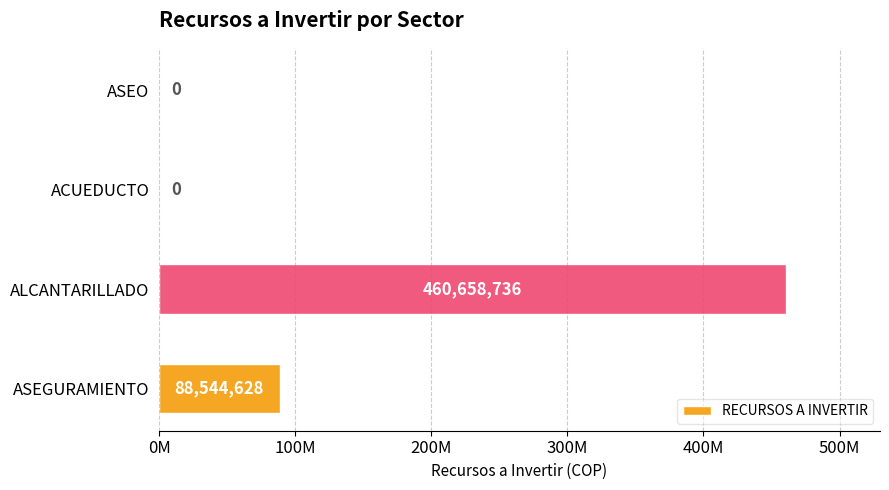

Are the bars grouped side by side (vs. stacked)?

No